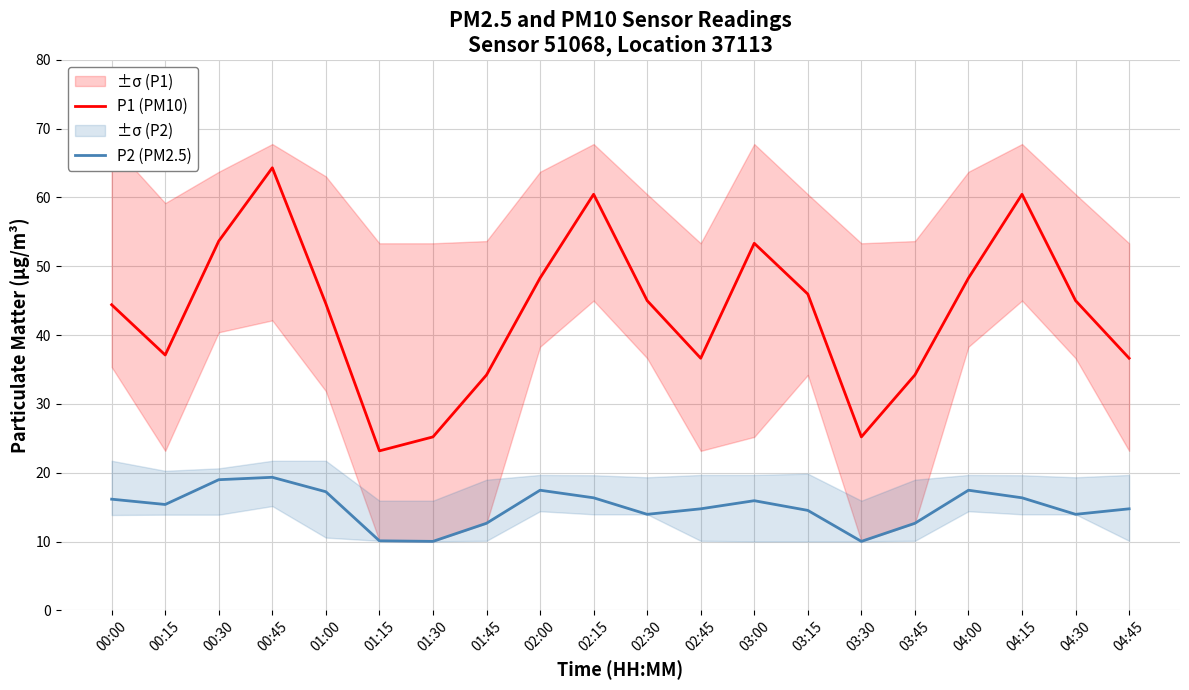

How many values in the P2 (PM2.5) series exceed 15?

10